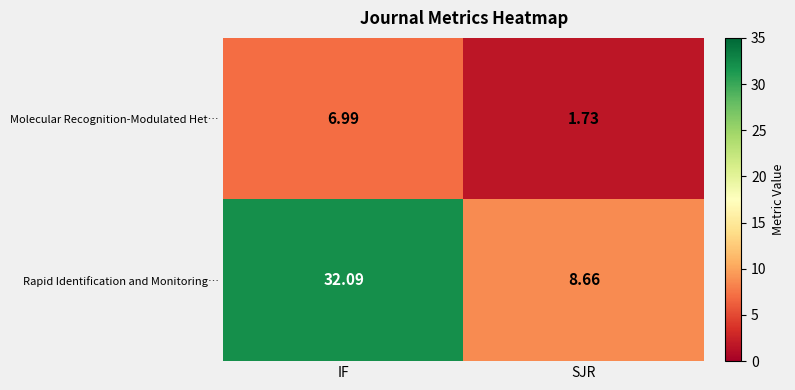

At which category is the sum across all series the highest?

IF